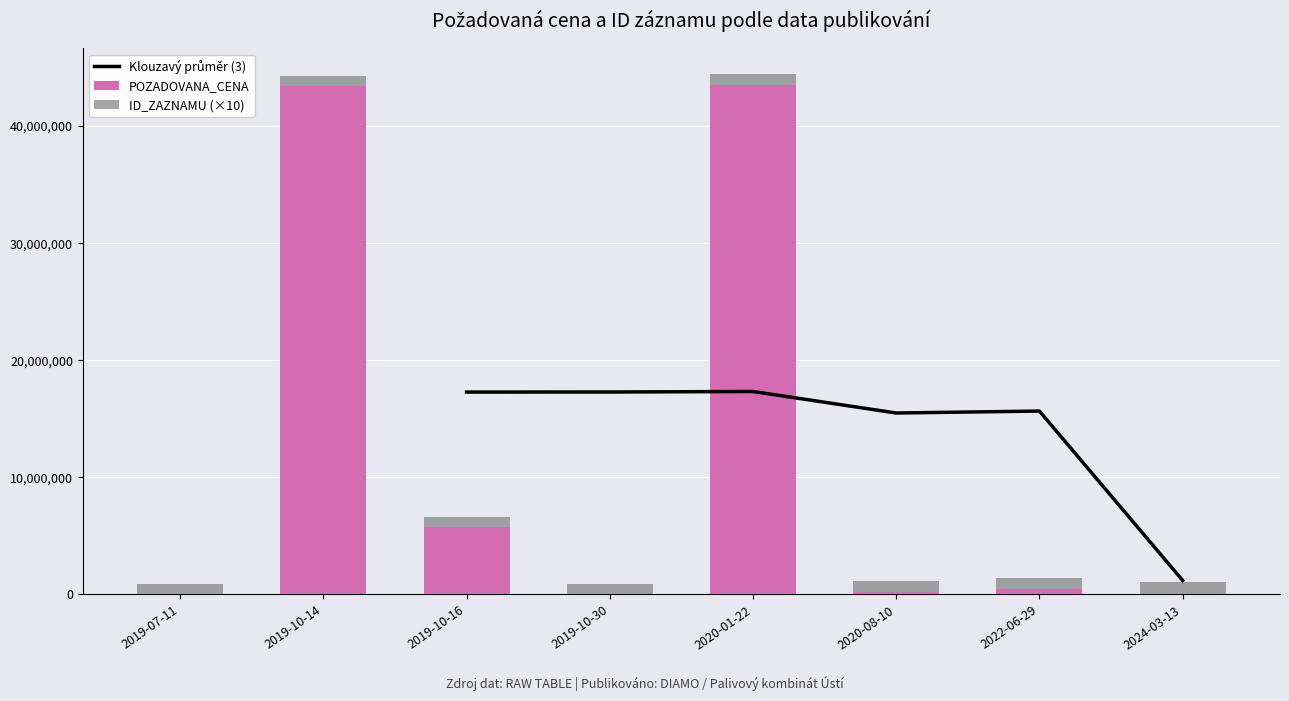

Where does the ID_ZAZNAMU series first go above 915460?

2020-08-10